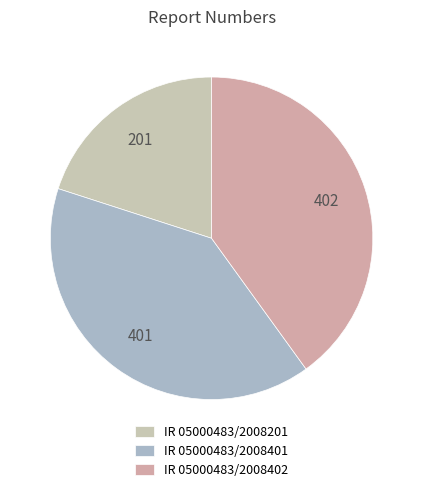

To the nearest percent, what is the combined percentage of IR 05000483/2008401 and IR 05000483/2008201?

60%